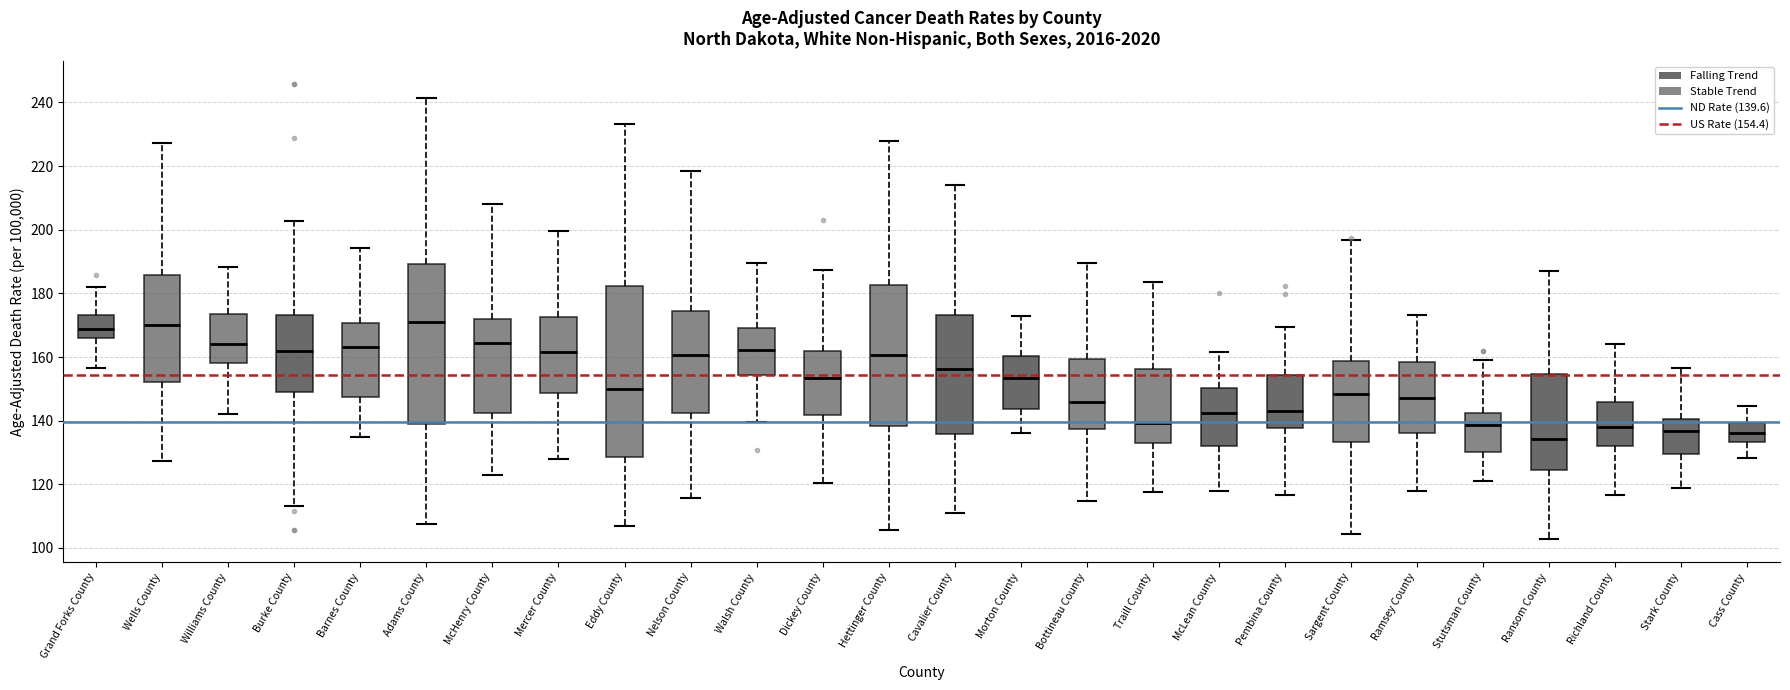

Reading left to right, transcribe this box plot: for each box, give where its median line is, the range the box spans, and where its two whiskers end, as read against the y-axis. The values are not printed on the chart, so give them approximately, as read against the axis.

Grand Forks County: median 168, box 166 to 174, whiskers 156 to 182
Wells County: median 170, box 152 to 186, whiskers 128 to 228
Williams County: median 164, box 158 to 174, whiskers 142 to 188
Burke County: median 162, box 148 to 174, whiskers 114 to 202
Barnes County: median 164, box 148 to 170, whiskers 134 to 194
Adams County: median 170, box 138 to 190, whiskers 108 to 242
McHenry County: median 164, box 142 to 172, whiskers 122 to 208
Mercer County: median 162, box 148 to 172, whiskers 128 to 200
Eddy County: median 150, box 128 to 182, whiskers 106 to 234
Nelson County: median 160, box 142 to 174, whiskers 116 to 218
Walsh County: median 162, box 154 to 170, whiskers 140 to 190
Dickey County: median 154, box 142 to 162, whiskers 120 to 188
Hettinger County: median 160, box 138 to 182, whiskers 106 to 228
Cavalier County: median 156, box 136 to 174, whiskers 112 to 214
Morton County: median 154, box 144 to 160, whiskers 136 to 174
Bottineau County: median 146, box 138 to 160, whiskers 114 to 190
Traill County: median 140, box 132 to 156, whiskers 118 to 184
McLean County: median 142, box 132 to 150, whiskers 118 to 162
Pembina County: median 144, box 138 to 154, whiskers 116 to 170
Sargent County: median 148, box 134 to 158, whiskers 104 to 196
Ramsey County: median 146, box 136 to 158, whiskers 118 to 174
Stutsman County: median 138, box 130 to 142, whiskers 122 to 160
Ransom County: median 134, box 124 to 154, whiskers 102 to 188
Richland County: median 138, box 132 to 146, whiskers 116 to 164
Stark County: median 136, box 130 to 140, whiskers 118 to 156
Cass County: median 136, box 134 to 140, whiskers 128 to 144